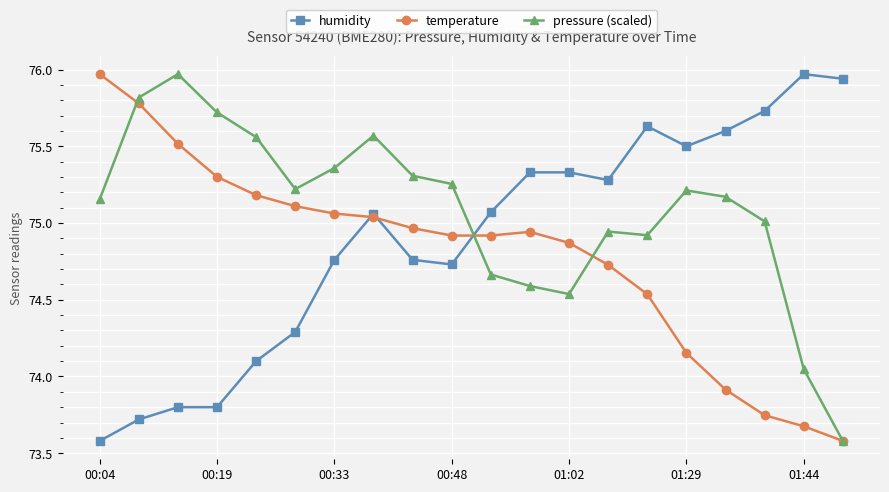

What is the minimum value shown in the chart?

73.6